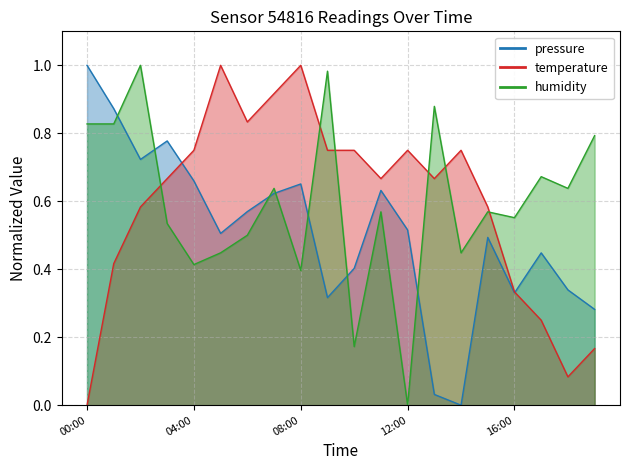

What position from the right is 17:00?

3